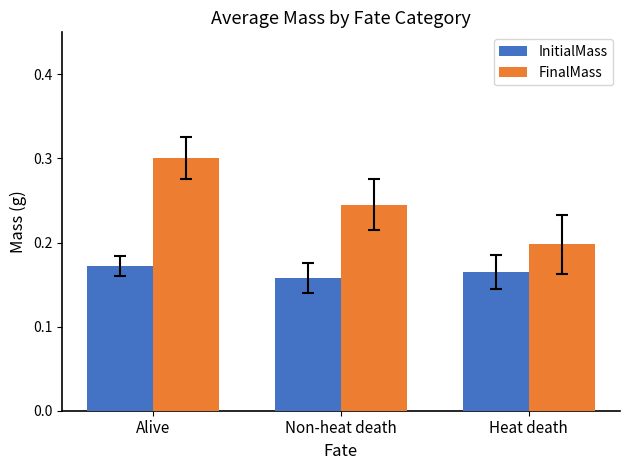

How many InitialMass values are between 0 and 1?

3